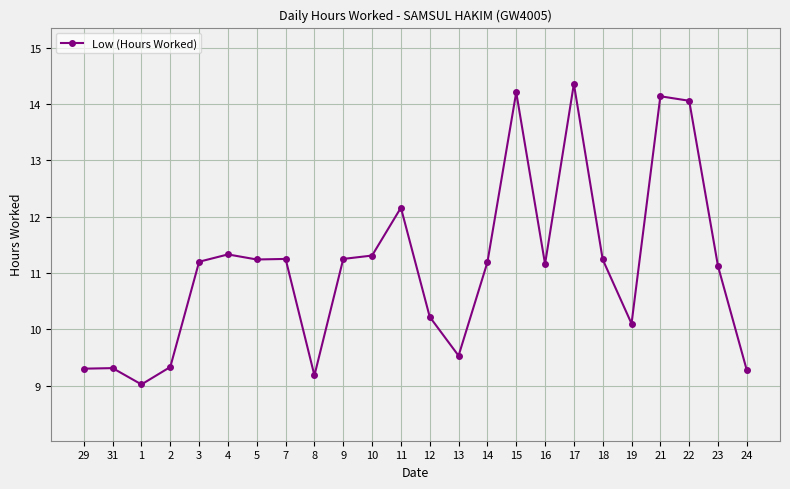

True or false: the data shows 6.8 at 12.

False